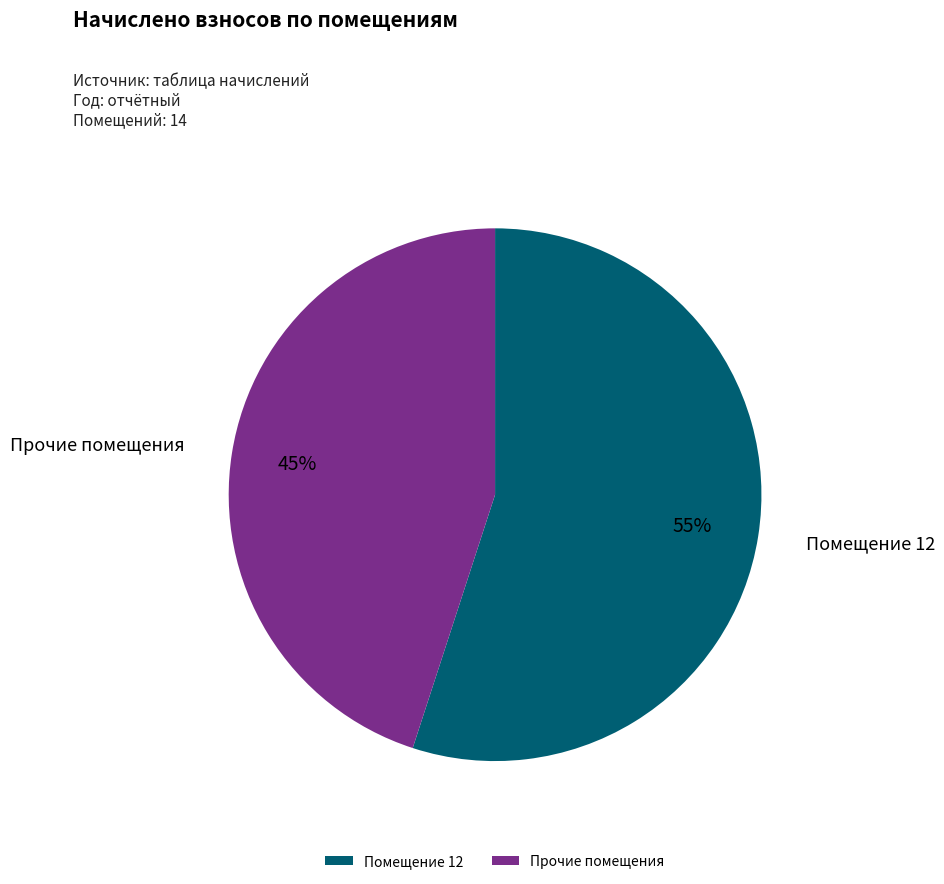

Count the number of slices in the pie.

2